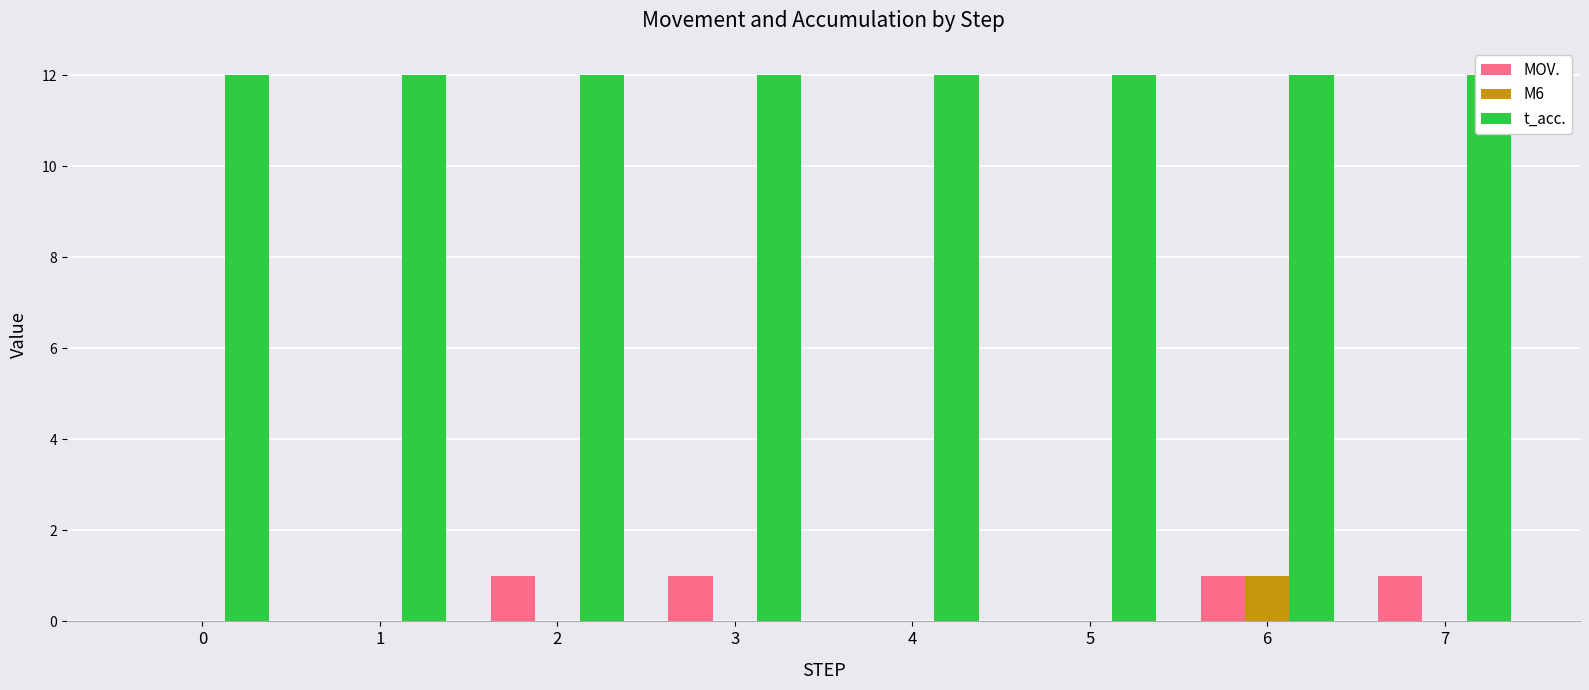

At which category is the sum across all series the highest?

6